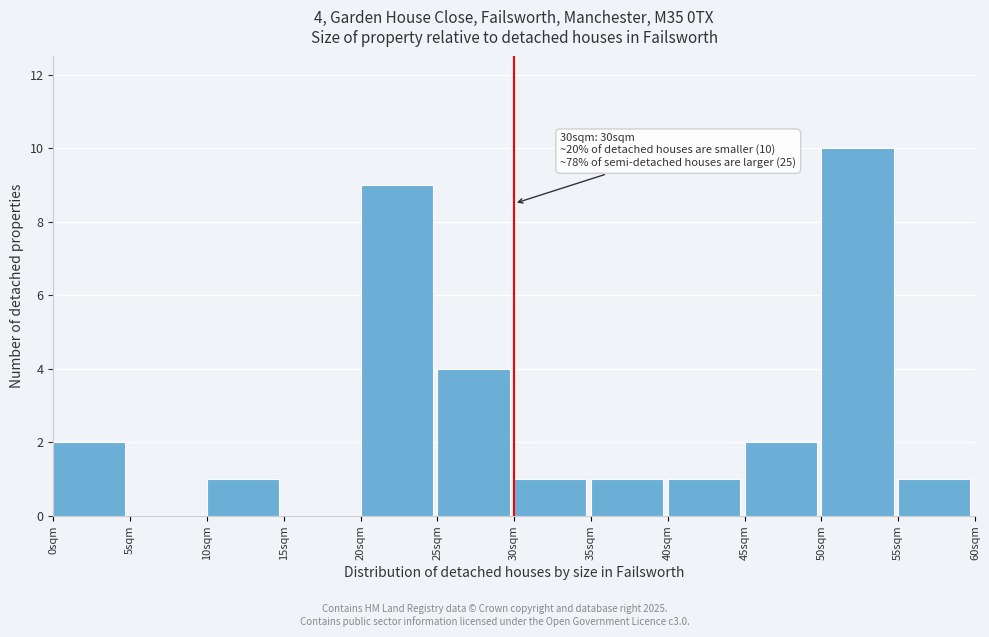

Over which range of the x-axis is the bar tallest?

50 to 55